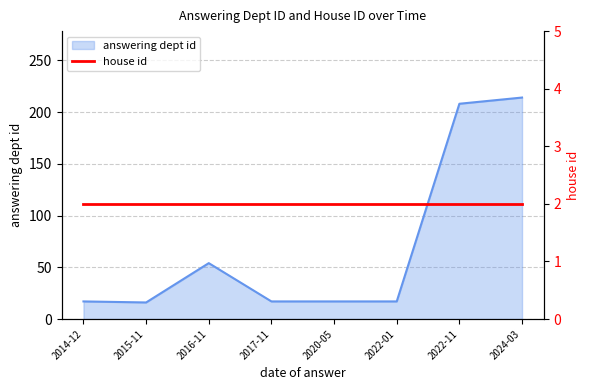

Does the chart display data point markers on the line(s)?

No